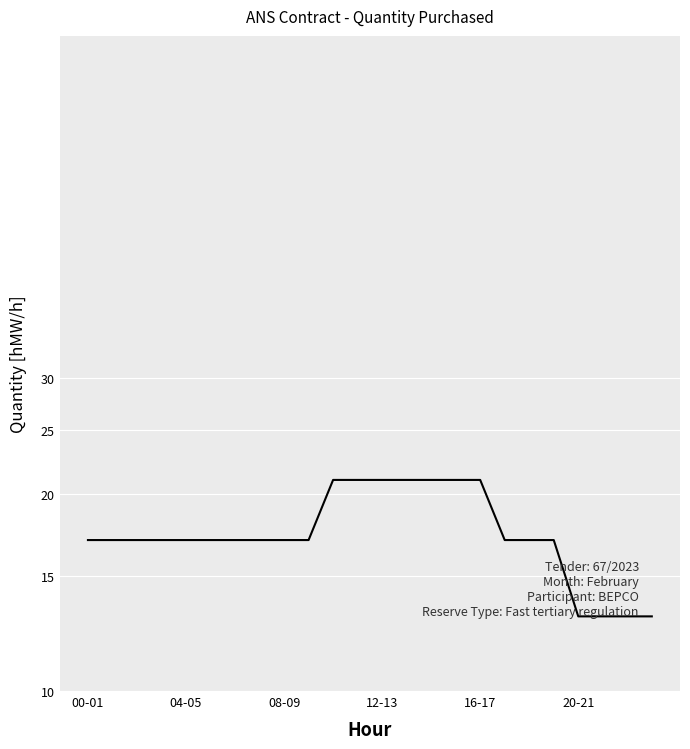

What is the sum of the values at 09-10 and 11-12?

38